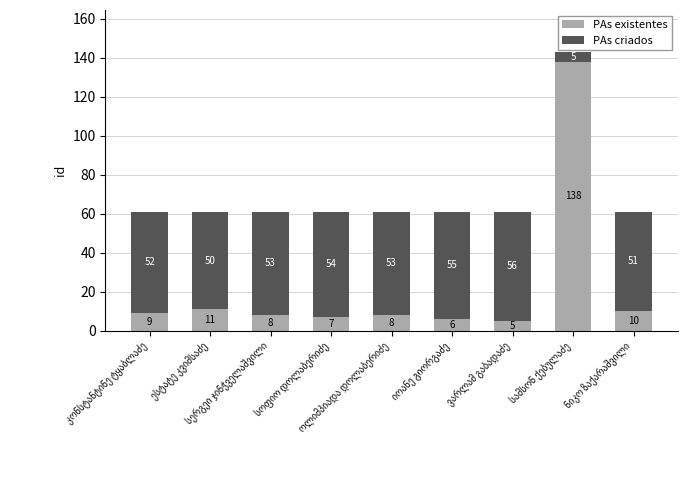

What is the minimum value for PAs existentes?

5